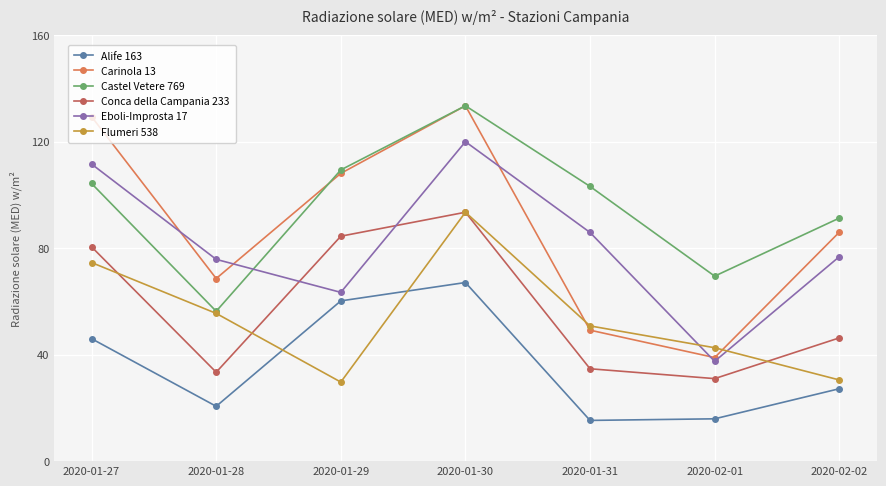

The value of Alife 163 at 2020-01-27 is 13.1. True or false?

False